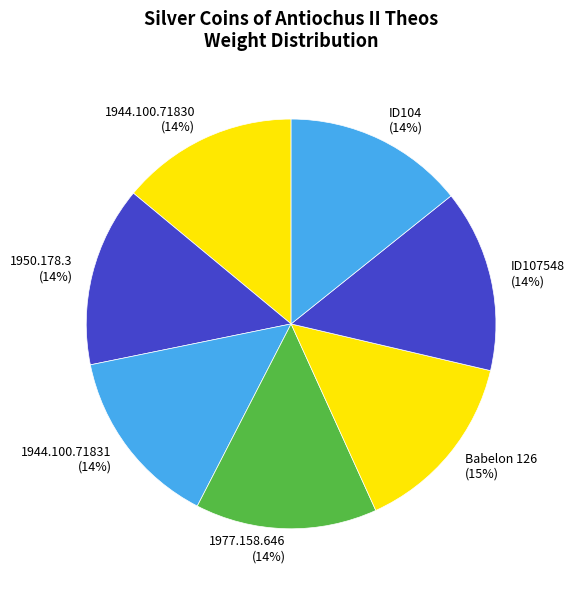

To the nearest percent, what portion does 1944.100.71831 represent?

14%